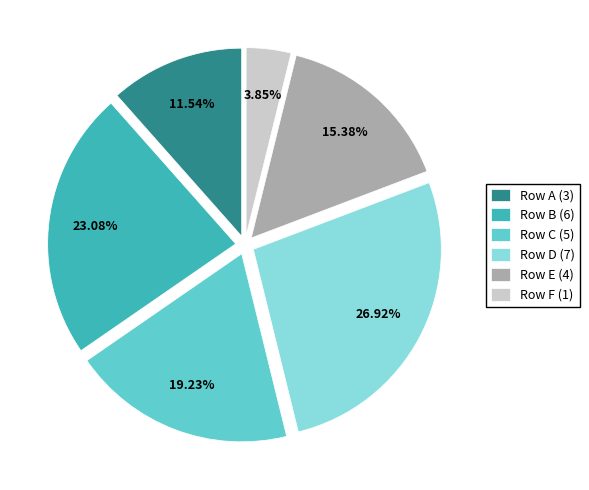

What is the ratio of the value at Row A (3) to the value at Row D (7)?

0.4